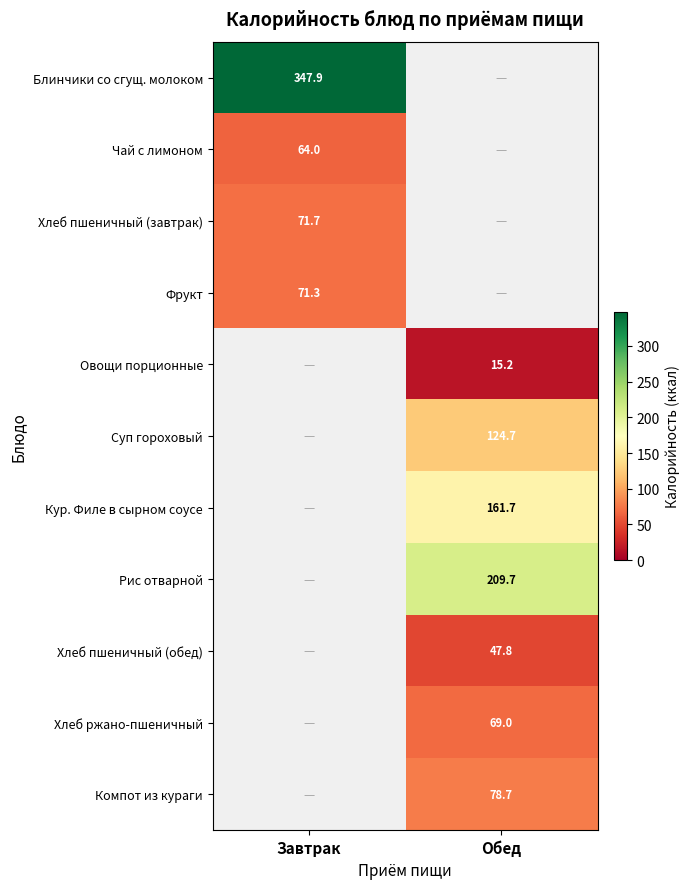

Is it true that Хлеб пшеничный (обед) equals 47.8 at Обед?

True